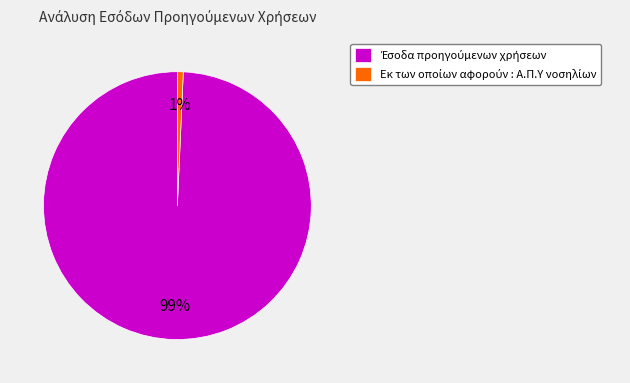

Does any single category account for the majority?

Yes